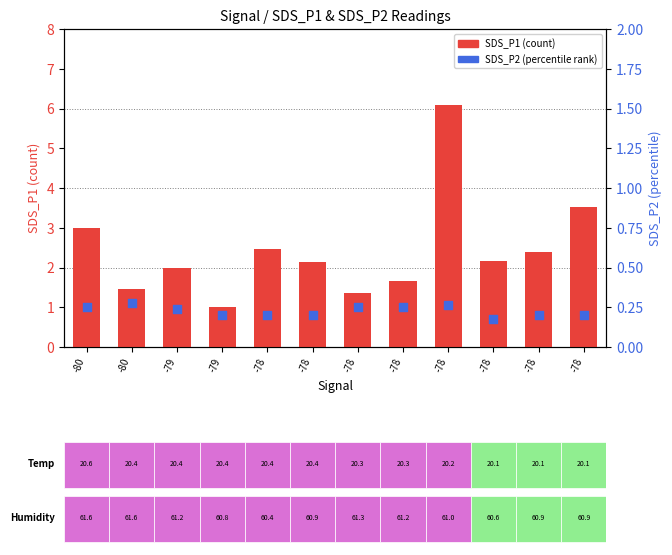

At how many categories does at least one series exceed 5?

1